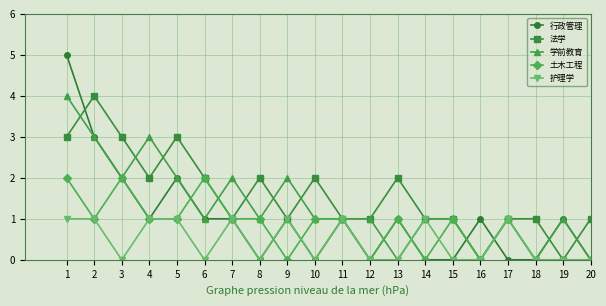

What is the approximate value of 法学 at 6?

2